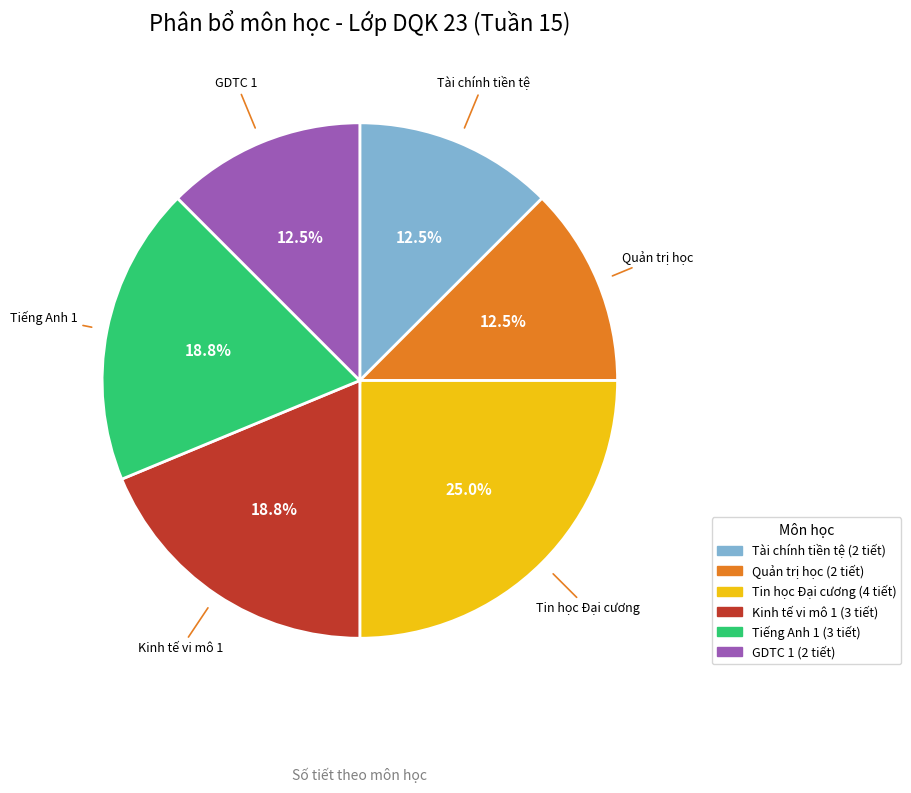

What is the largest slice in the pie chart?

Tin học Đại cương